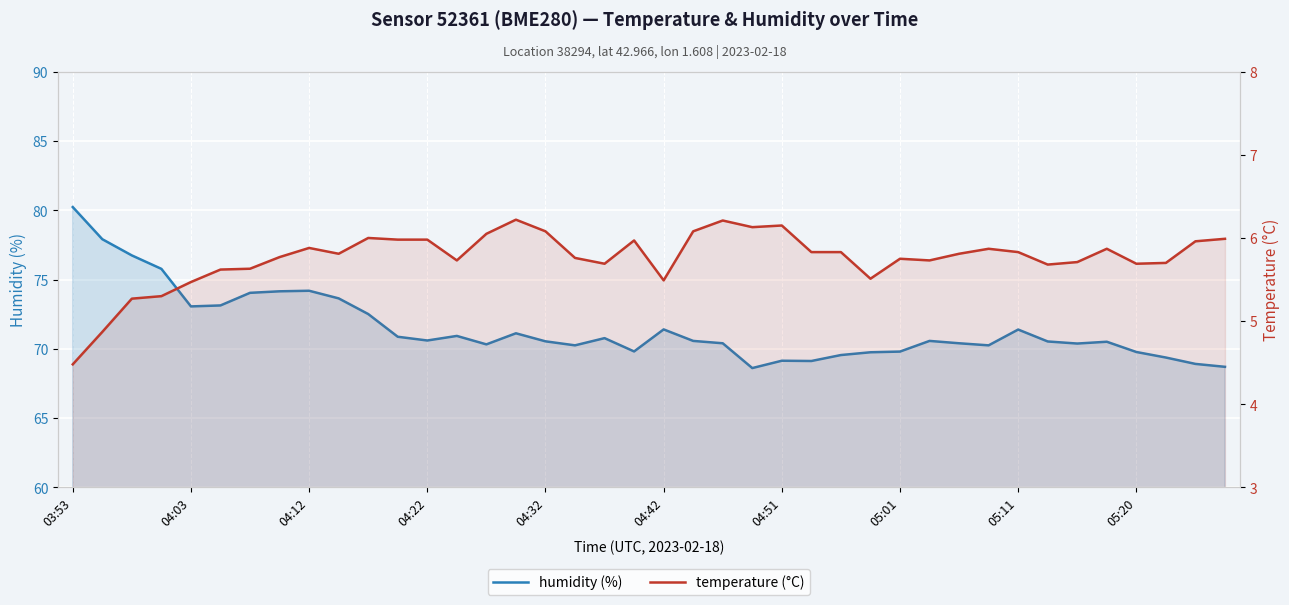

Is the value of humidity (%) at 24 greater than the value of temperature (°C) at 05:01?

Yes